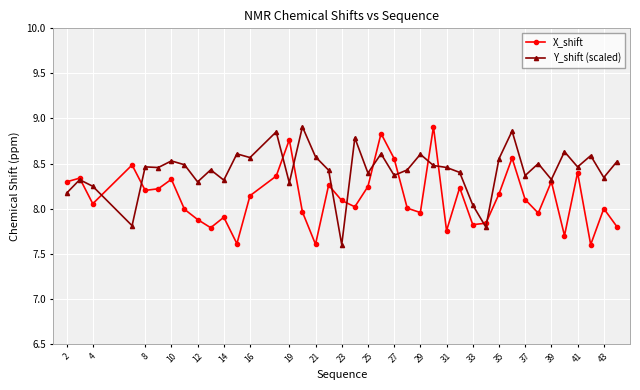

At how many categories does at least one series exceed 7?

40